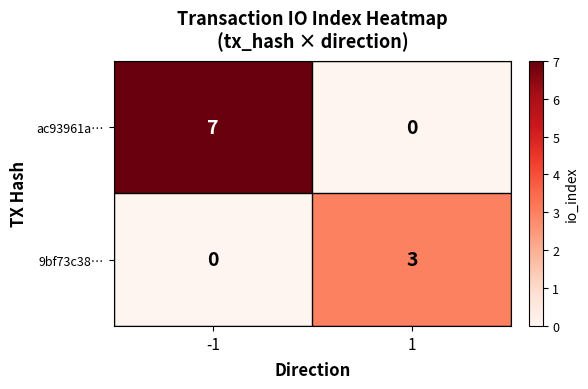

Reading left to right, extract all data points from this chart.

ac93961a…: -1=7	1=0
9bf73c38…: -1=0	1=3